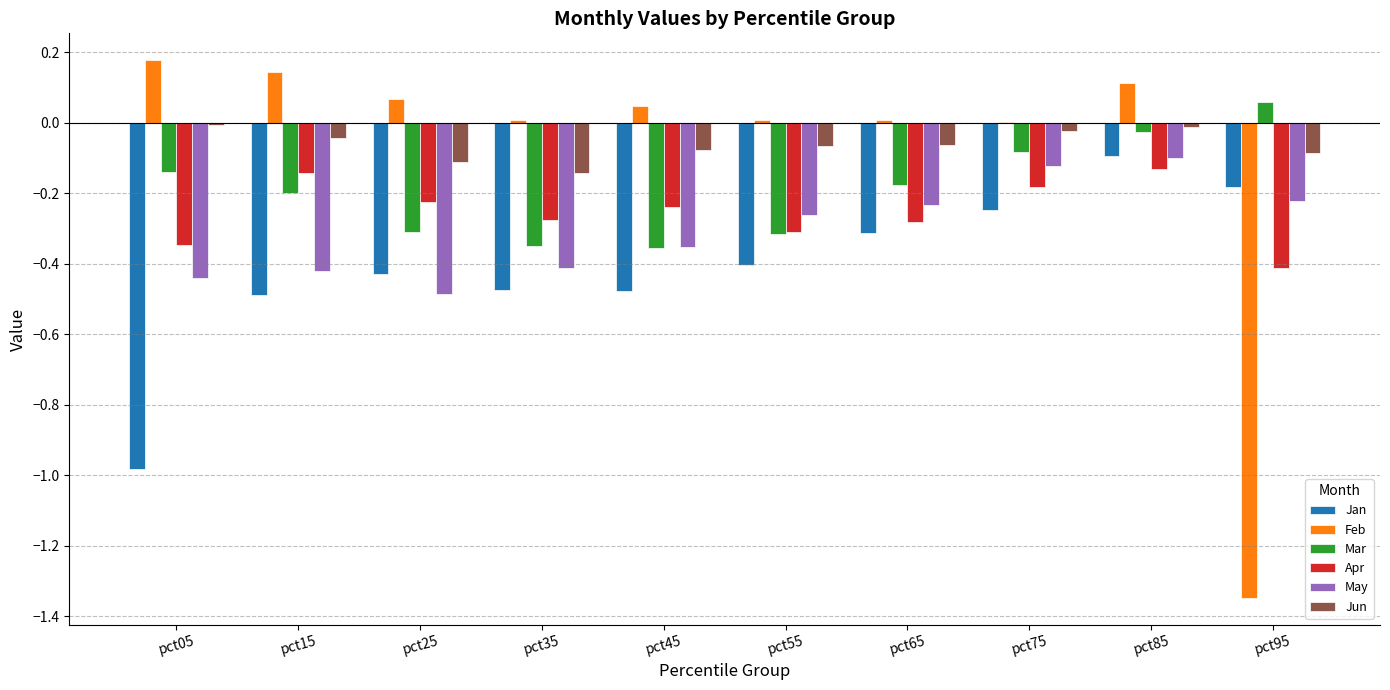

True or false: May has a value of -0.2 at pct15.

False